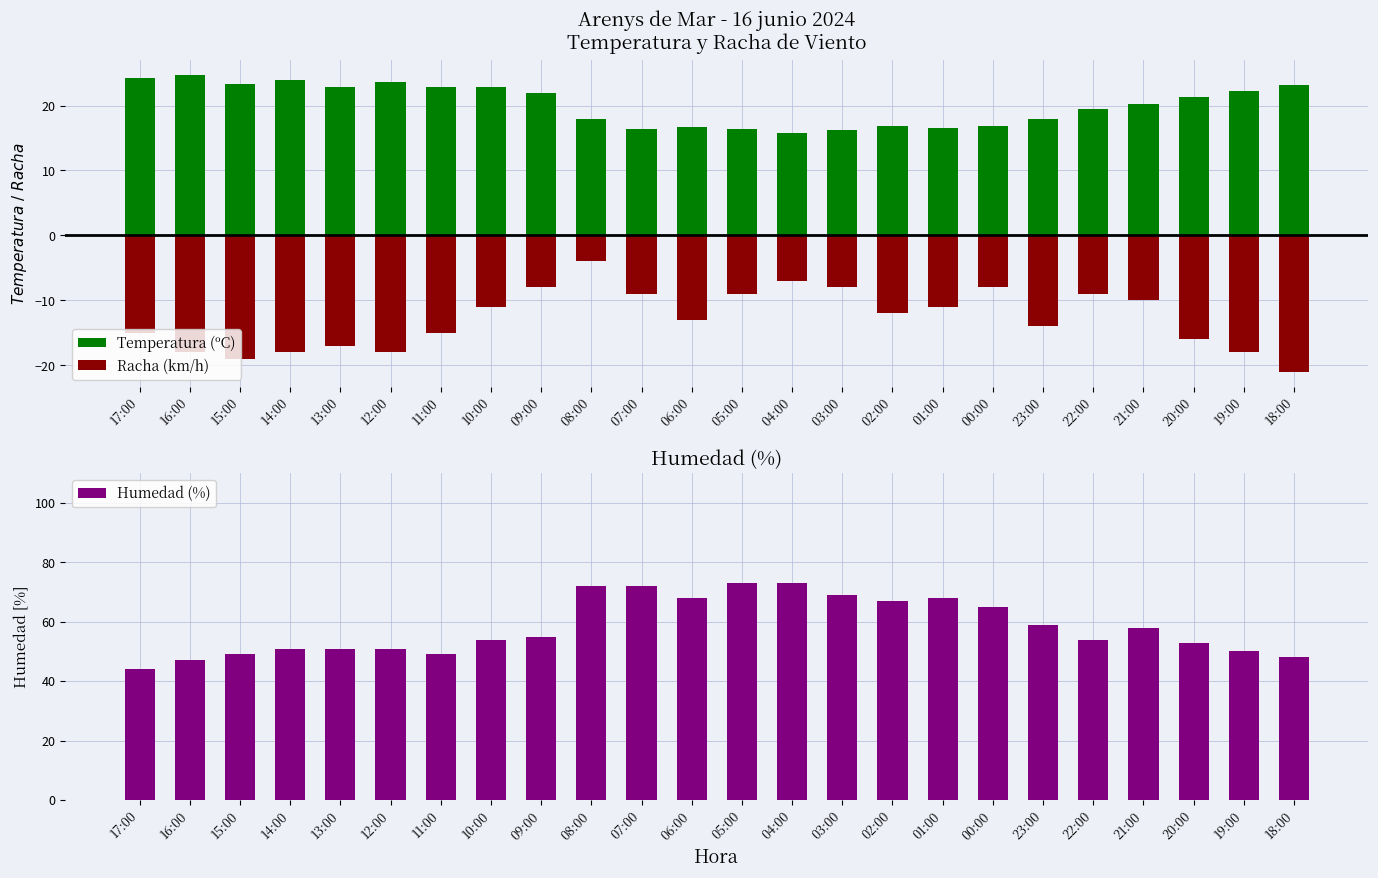

What is the label of the 20th bar from the left?

22:00